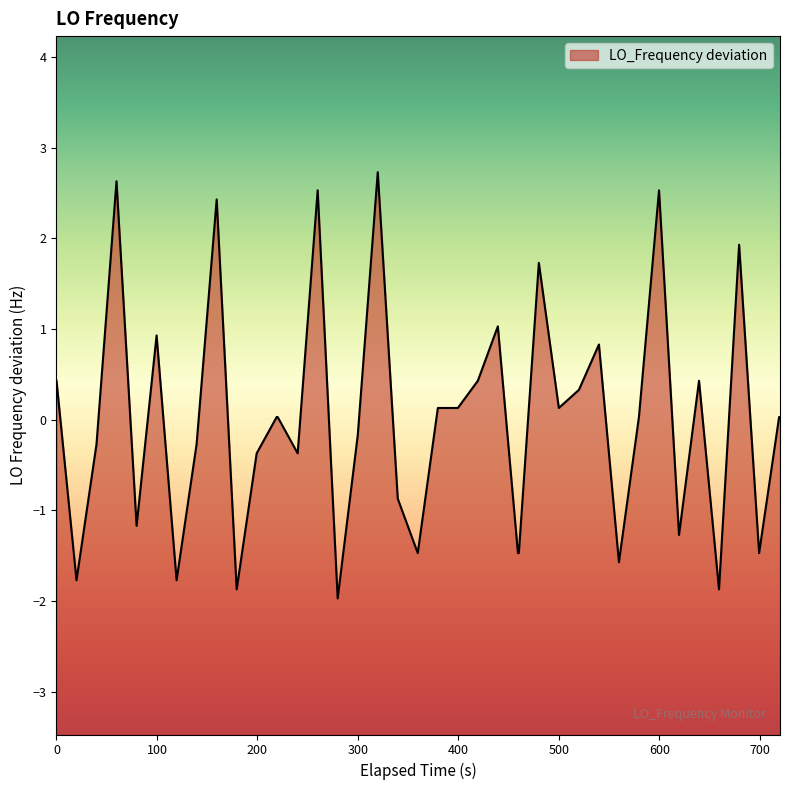

How many positive values are there?

22